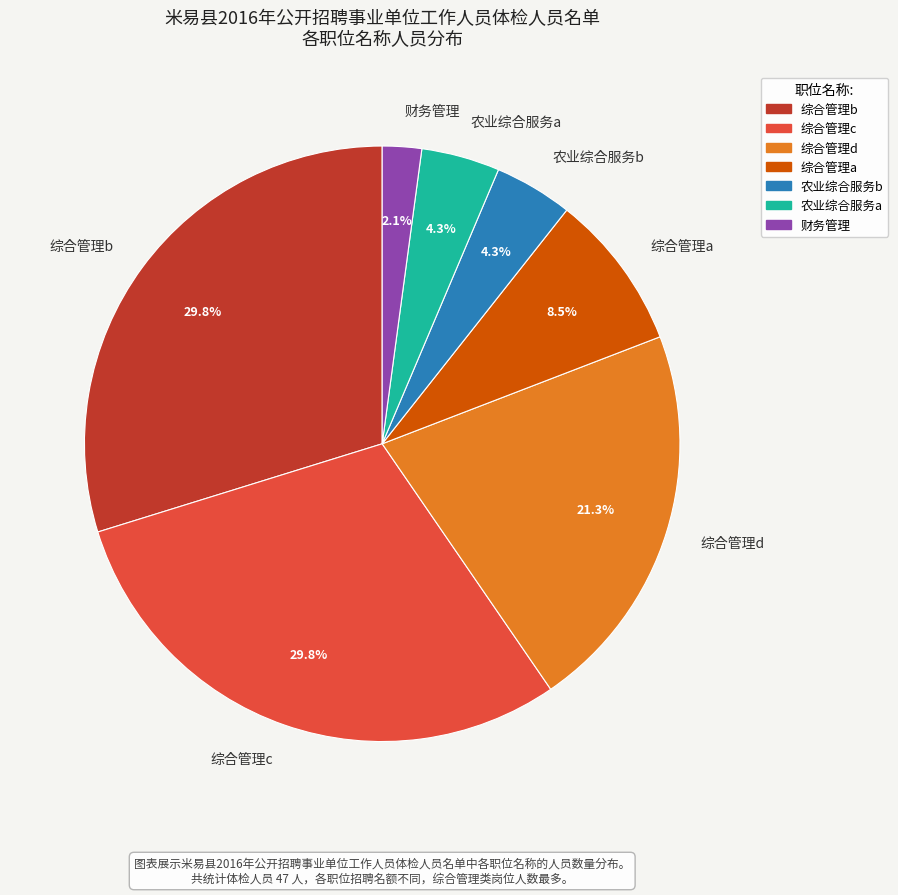

How many slices are in this pie chart?

7